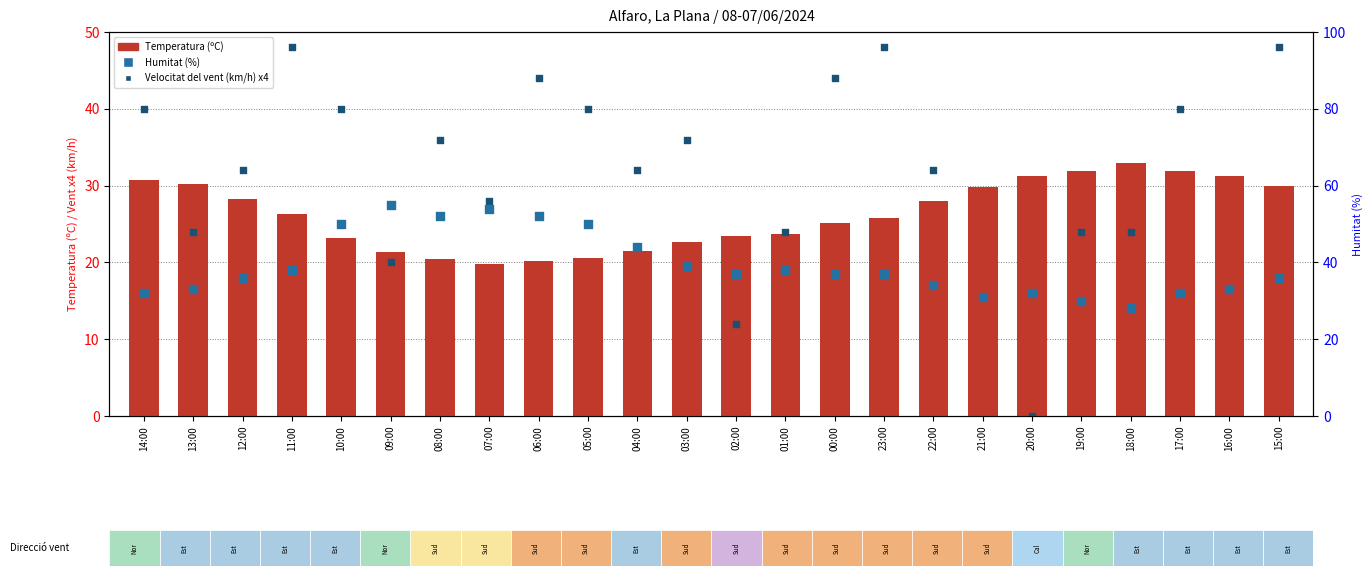

Which series contains the highest Y value?

Humitat (%)